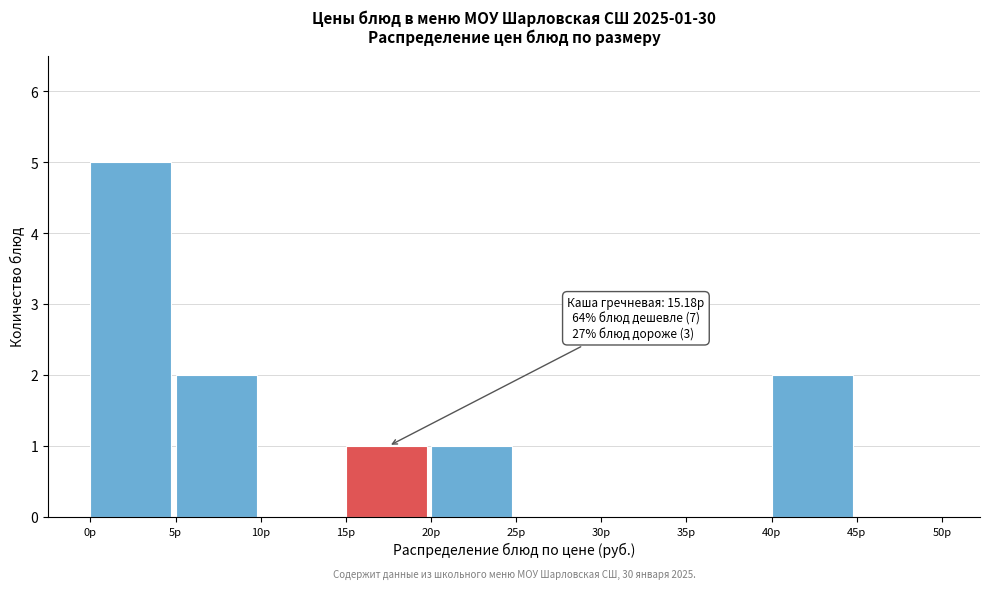

Which range on the x-axis has the tallest bar?

0 to 5